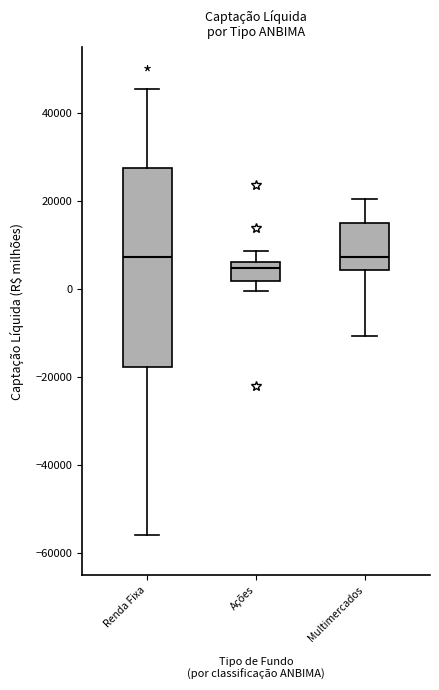

Reading left to right, read every box against the y-axis: the position of its median line, the range the box covers, and the ends of its whiskers. The values are not printed on the chart, so give them approximately, as read against the axis.

Renda Fixa: median 8000, box -18000 to 28000, whiskers -56000 to 46000
Ações: median 4000, box 2000 to 6000, whiskers 0 to 8000
Multimercados: median 8000, box 4000 to 16000, whiskers -10000 to 20000